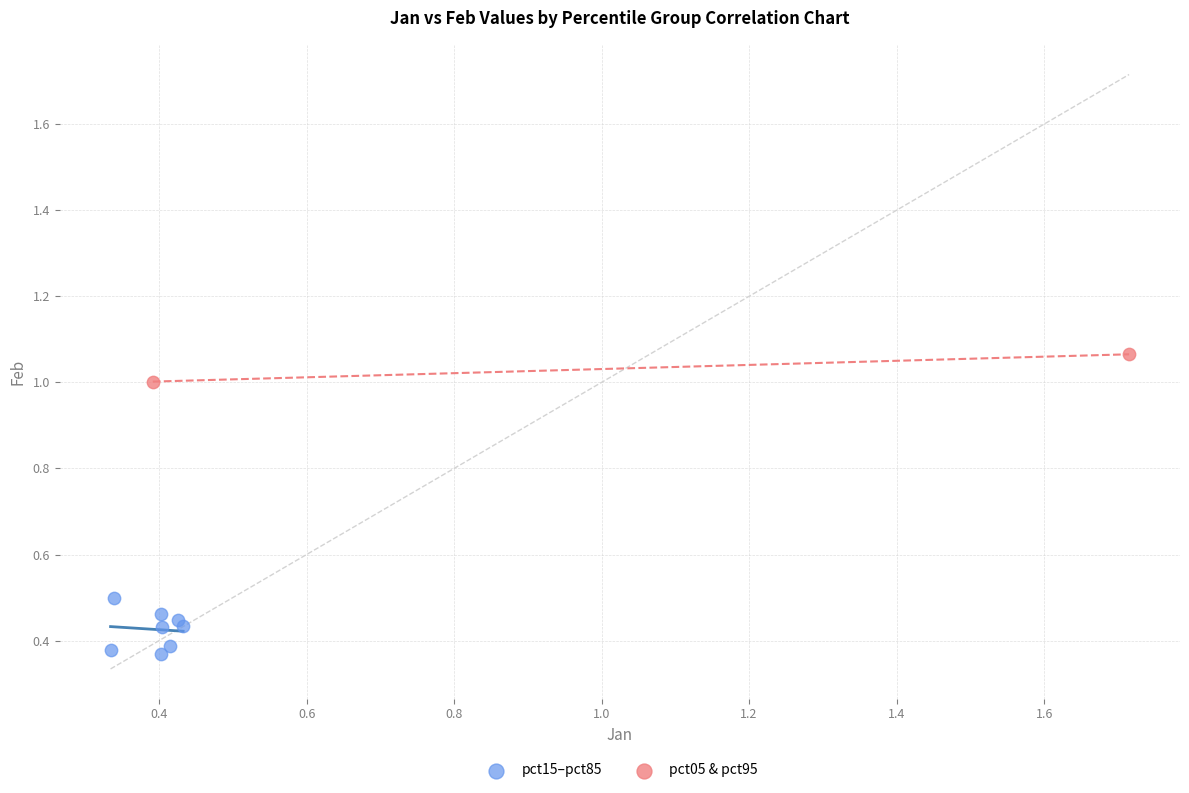

Which series contains the lowest Y value?

pct15–pct85